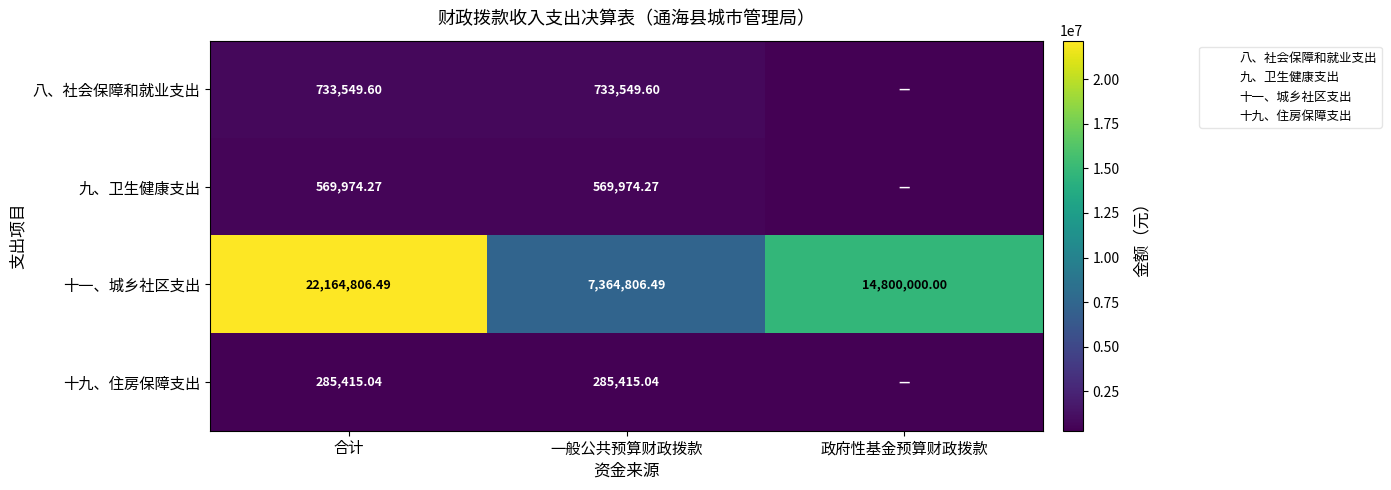

What is the average value of the 八、社会保障和就业支出 series?

489033.1